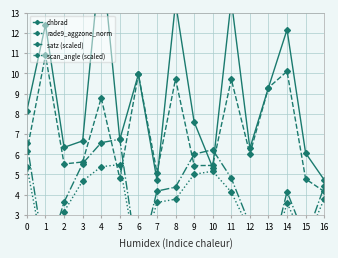

The value of rade9_aggzone_norm at 13 is 3.0. True or false?

False